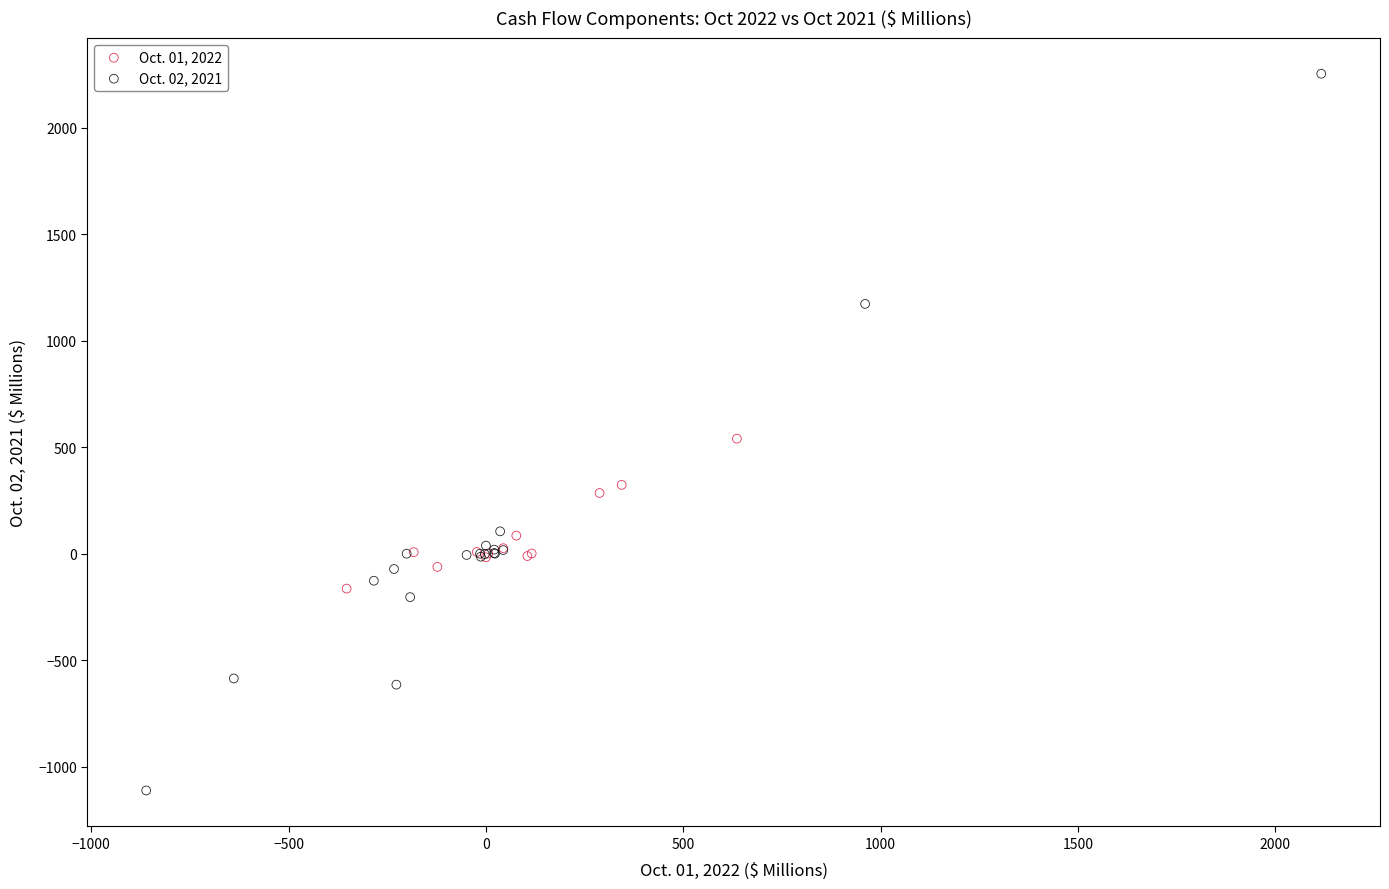

Which series reaches the minimum Y coordinate?

Oct. 02, 2021